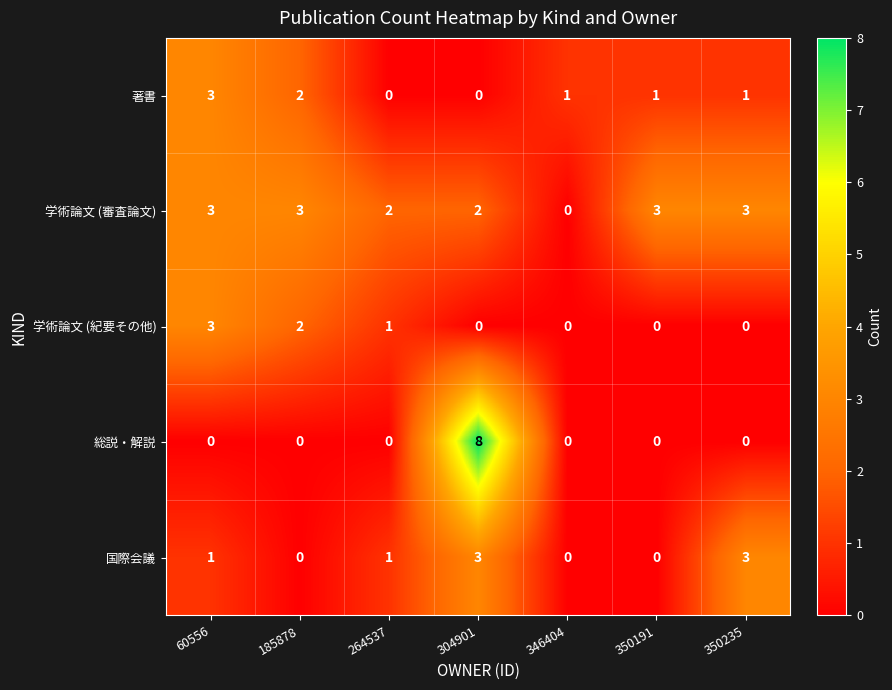

What is the spread (max minus min) of values at 350235?

3